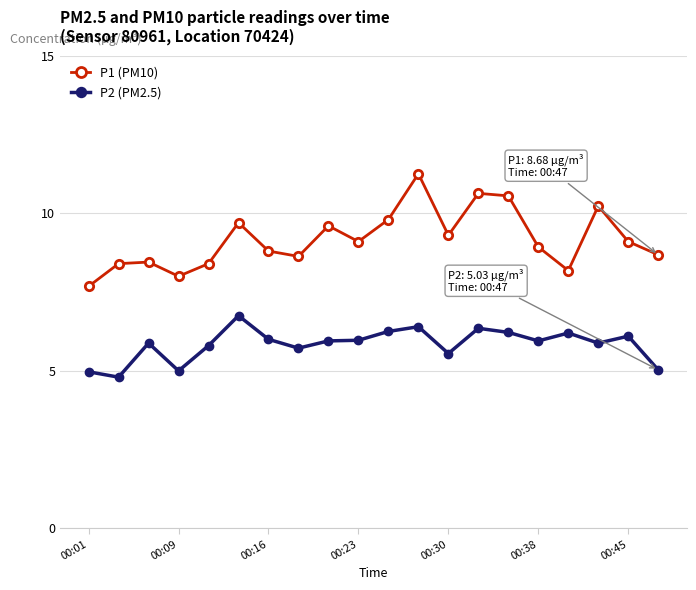

How many series are shown in this chart?

2